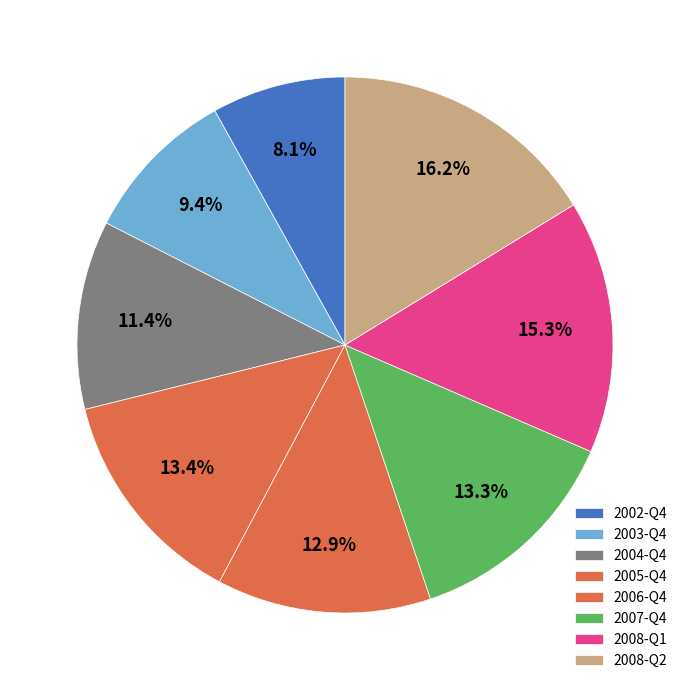

How many segments does this pie chart have?

8